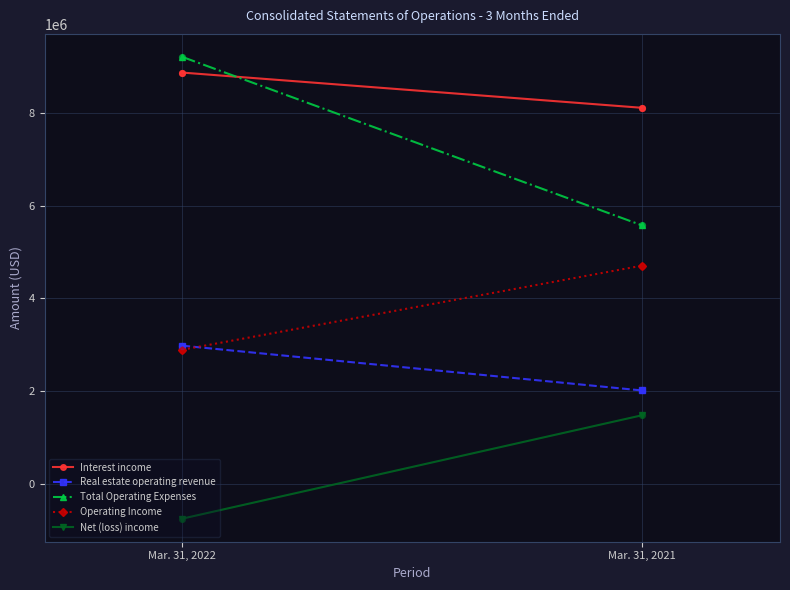

Which series reaches the minimum Y coordinate?

Net (loss) income